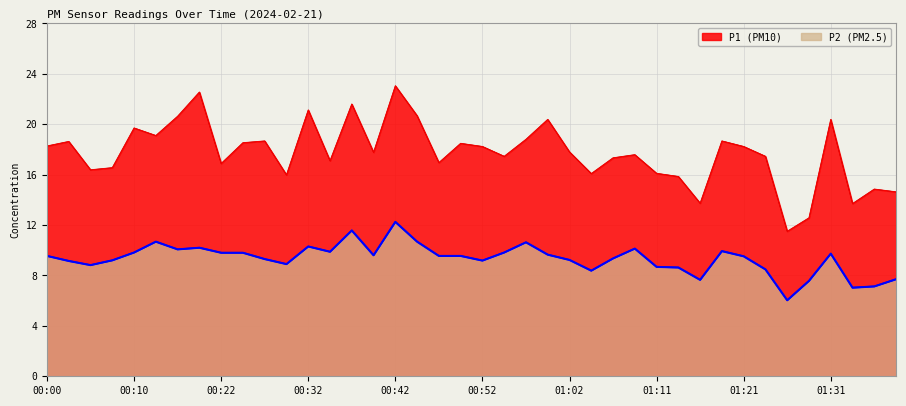

Where is the first local minimum for P1?

00:05